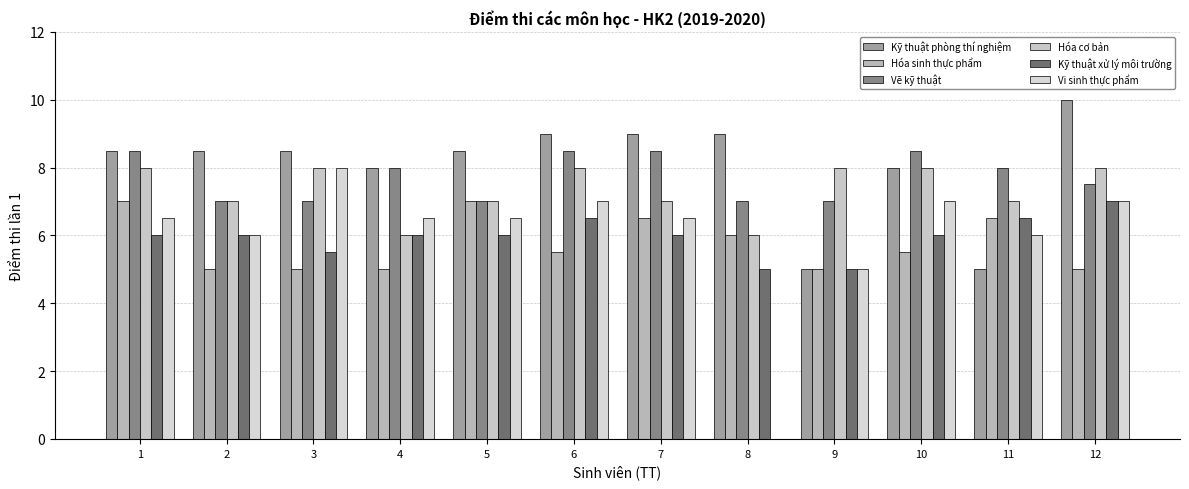

Between 11 and 10, which is larger?

10